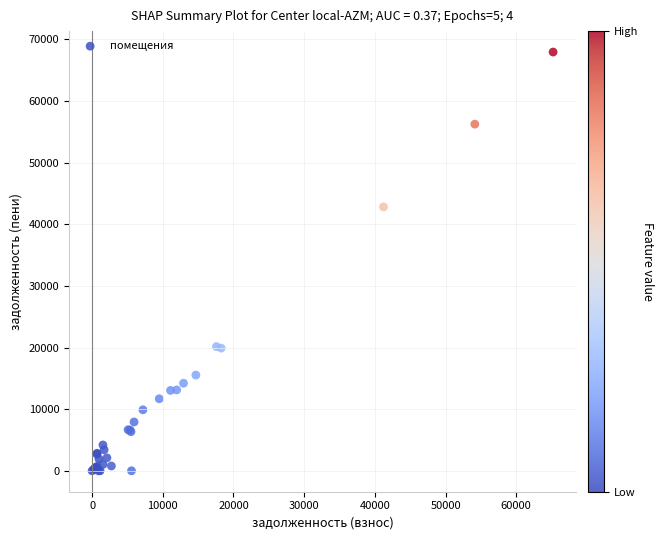

What Y value in the scatter plot is closest to 33967?

42820.1